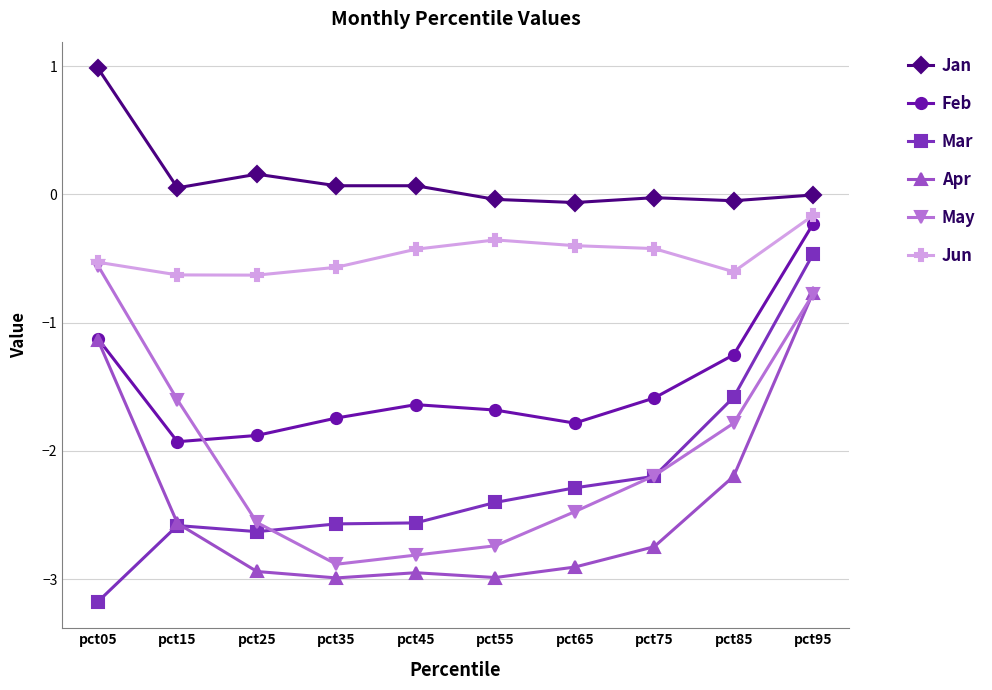

The value of Apr at pct35 is -1.9. True or false?

False